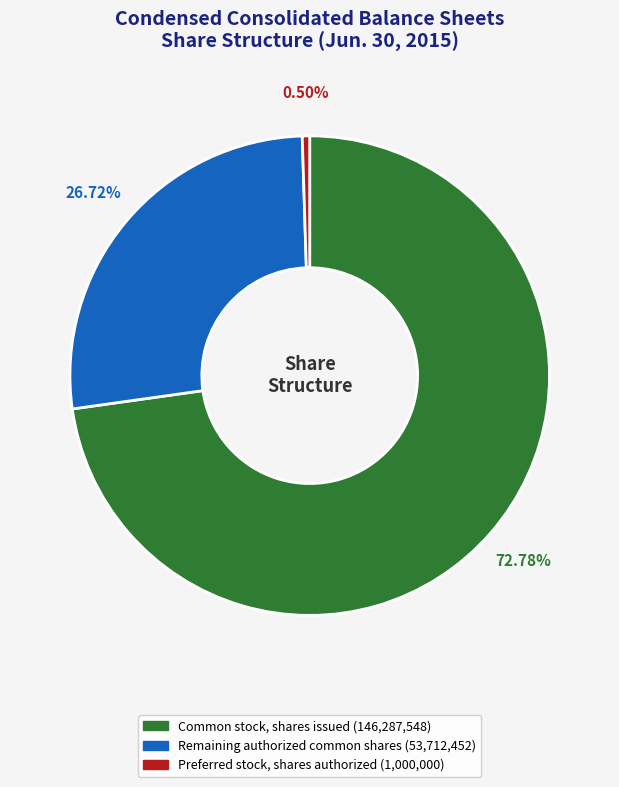

Does any single category account for the majority?

Yes